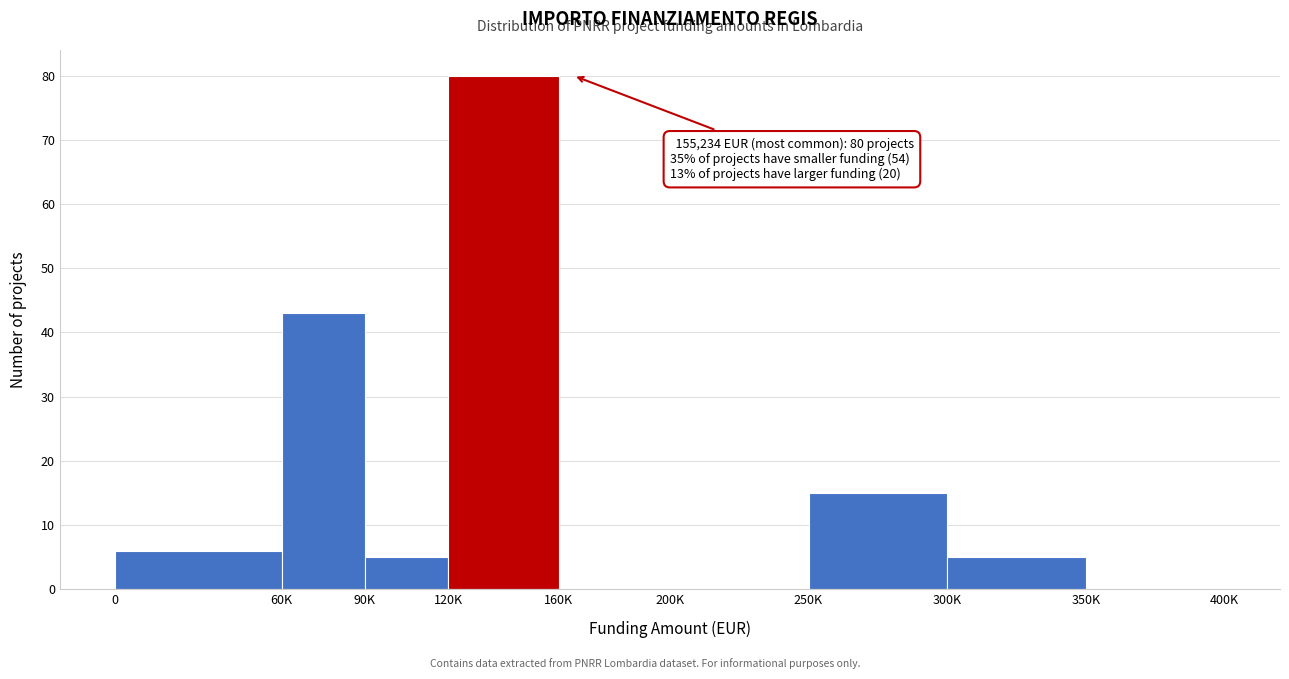

Reading left to right, transcribe all the data shown in this chart.

0=6	60K=43	90K=5	120K=80	160K=0	200K=0	250K=15	300K=5	350K=0